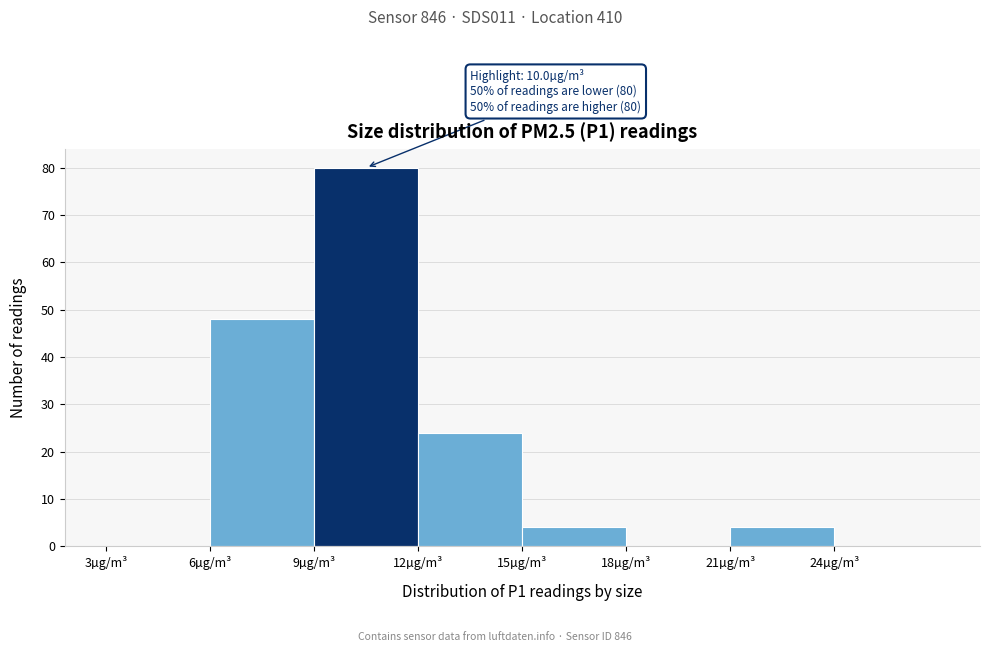

Over which range of the x-axis is the bar tallest?

9 to 12